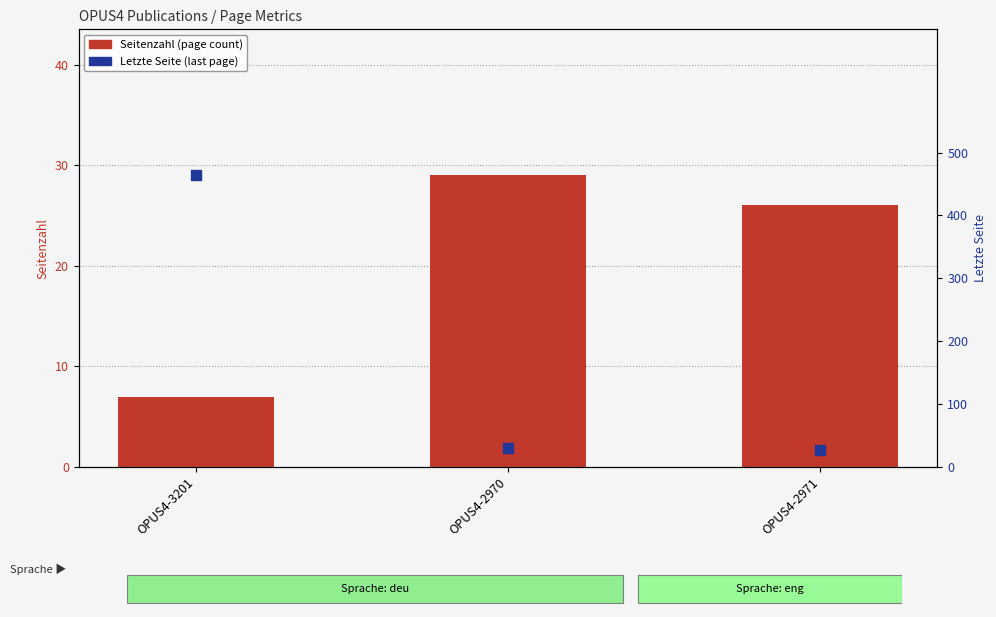

At which category is the sum across all series the highest?

OPUS4-3201